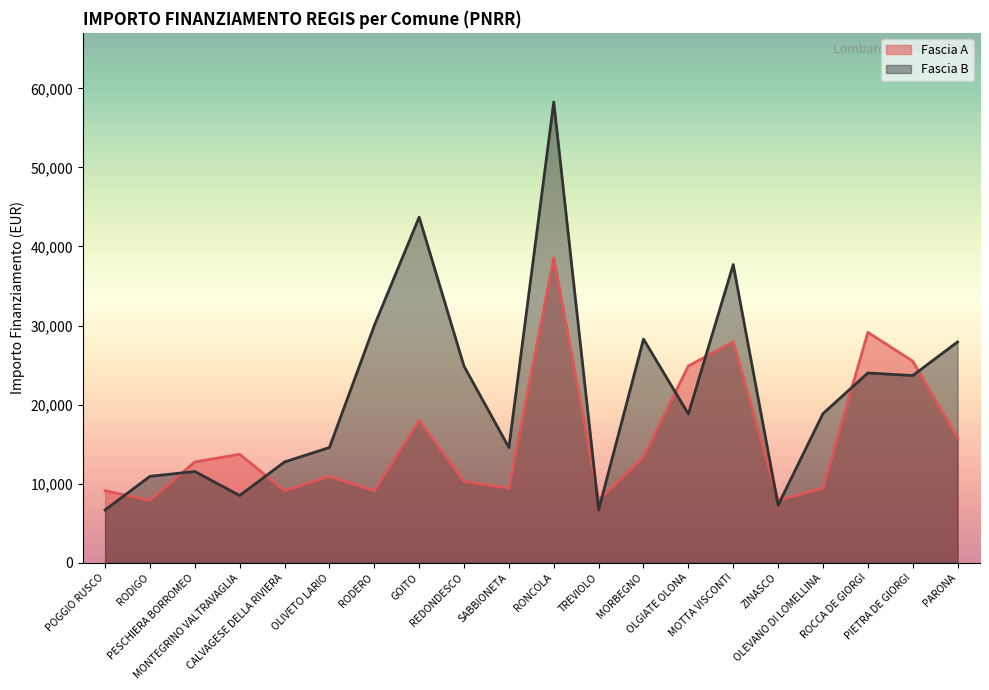

What are all the series names shown in the legend?

Fascia A, Fascia B